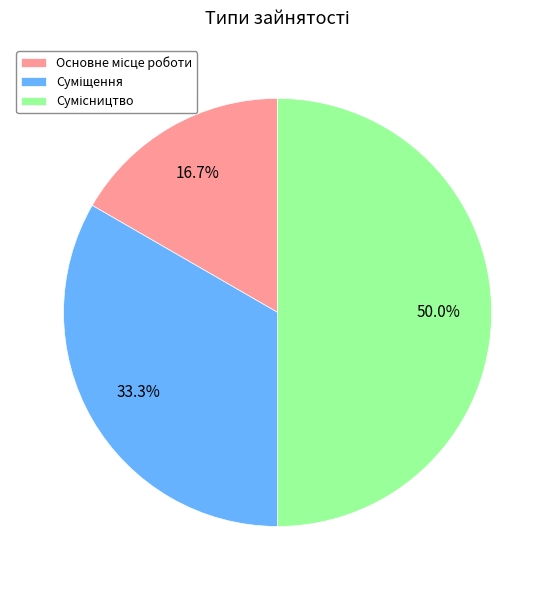

What is the smallest slice in the pie chart?

Основне місце роботи